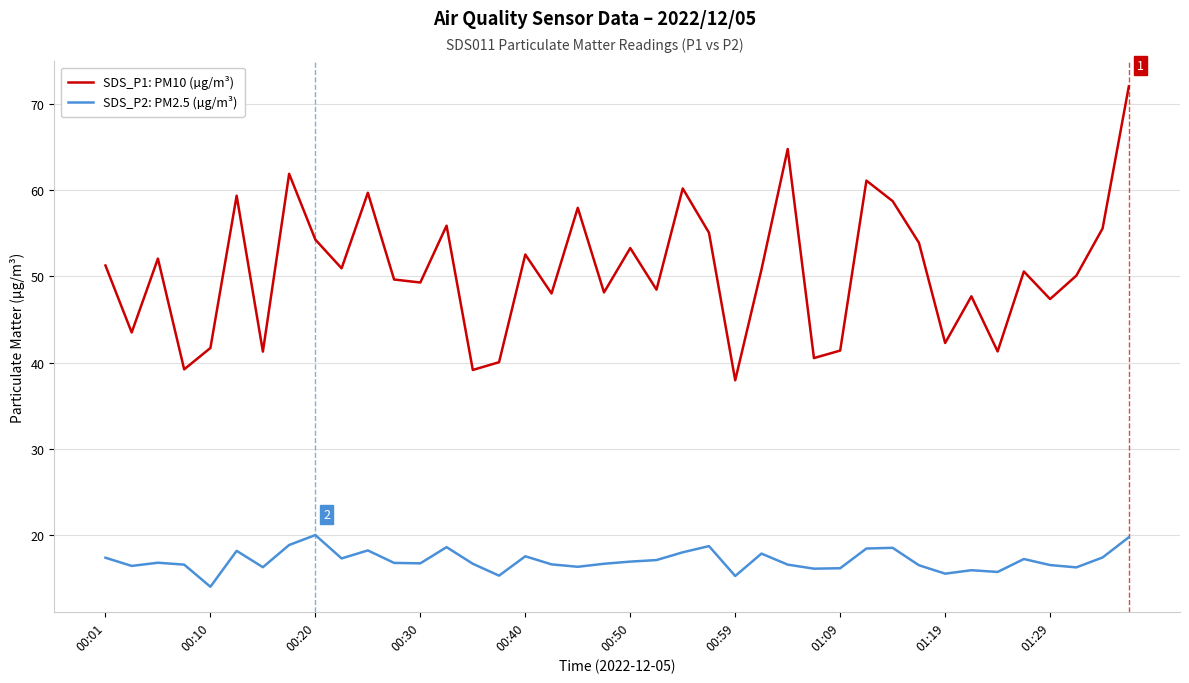

True or false: SDS_P1: PM10 (µg/m³) and SDS_P2: PM2.5 (µg/m³) cross at least once.

False